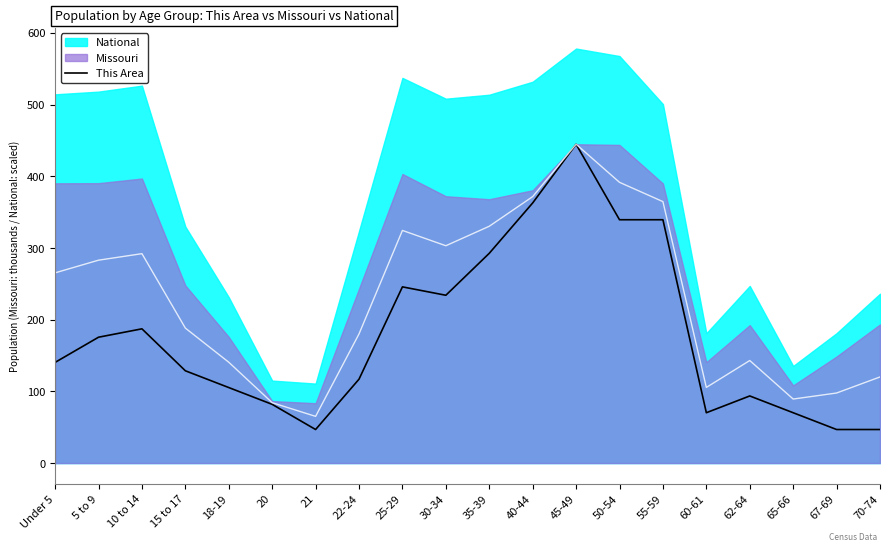

Where is the first local maximum?

10 to 14